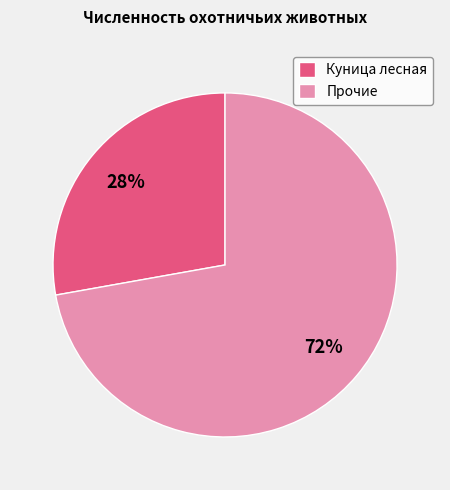

Rank the categories by value from highest to lowest.

Прочие, Куница лесная